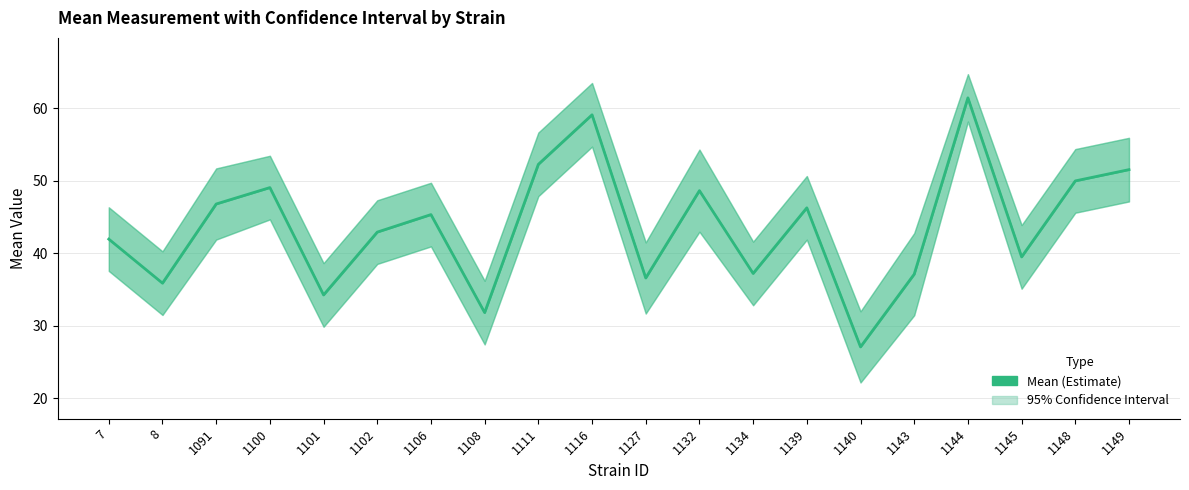

How many interior local peaks (higher than both neighbors) does the data have?

6